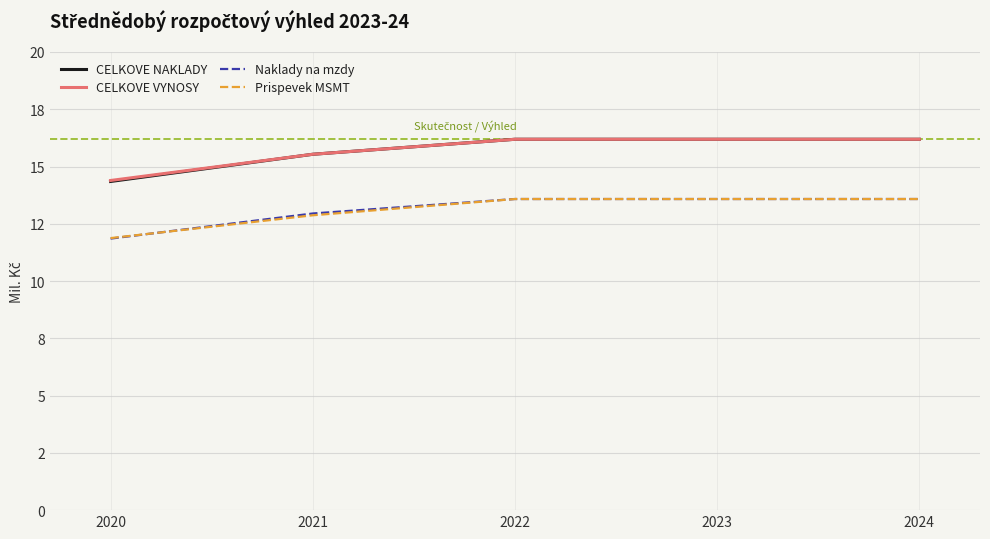

Does the chart have visible grid lines?

Yes